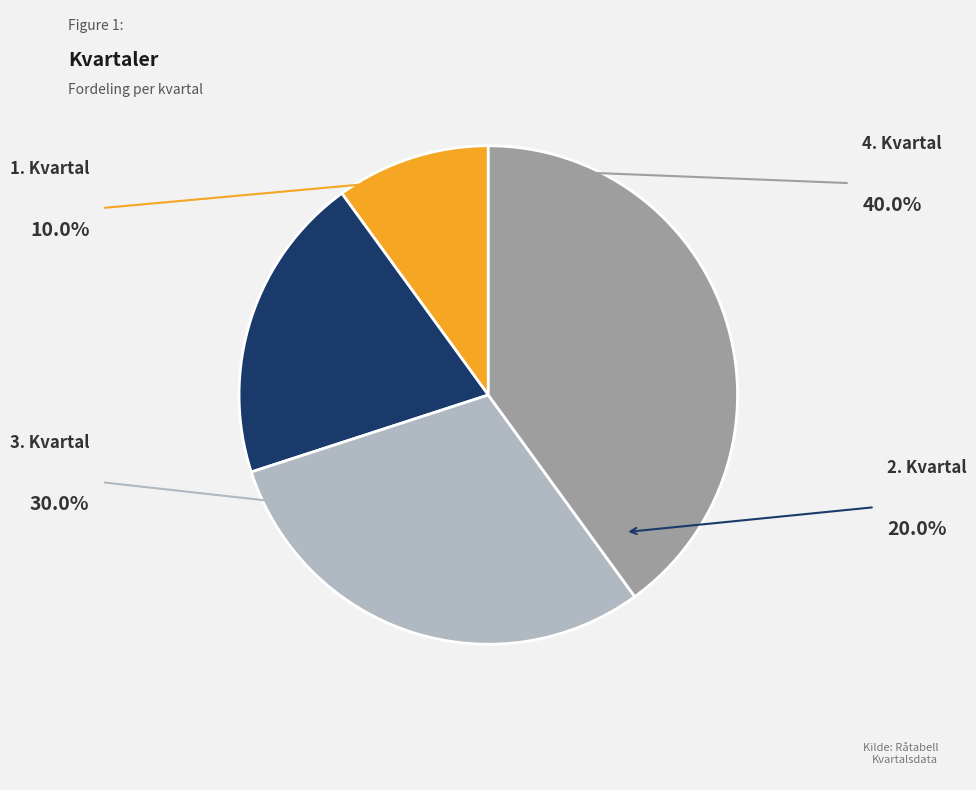

To the nearest percent, what is the combined percentage of 4. Kvartal and 1. Kvartal?

50%